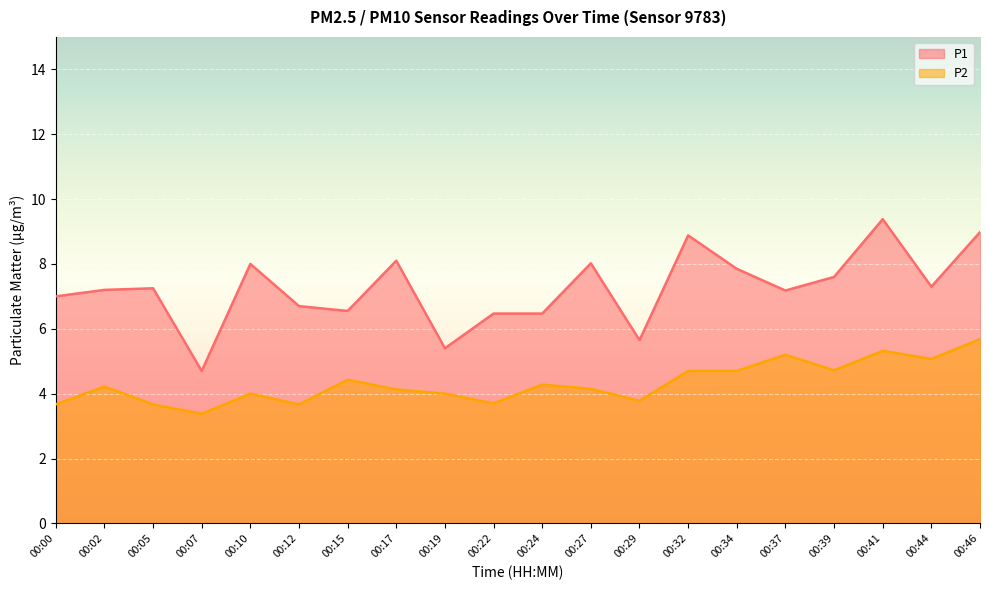

How many series are shown in this chart?

2